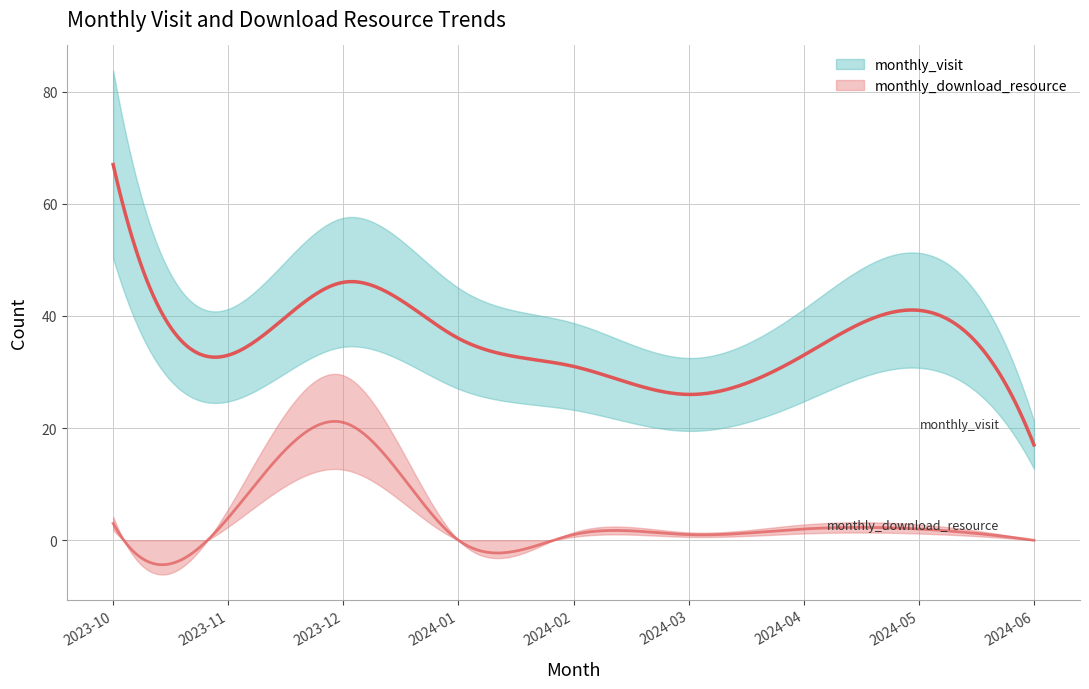

Where does the monthly_visit series first go above 33?

2023-10